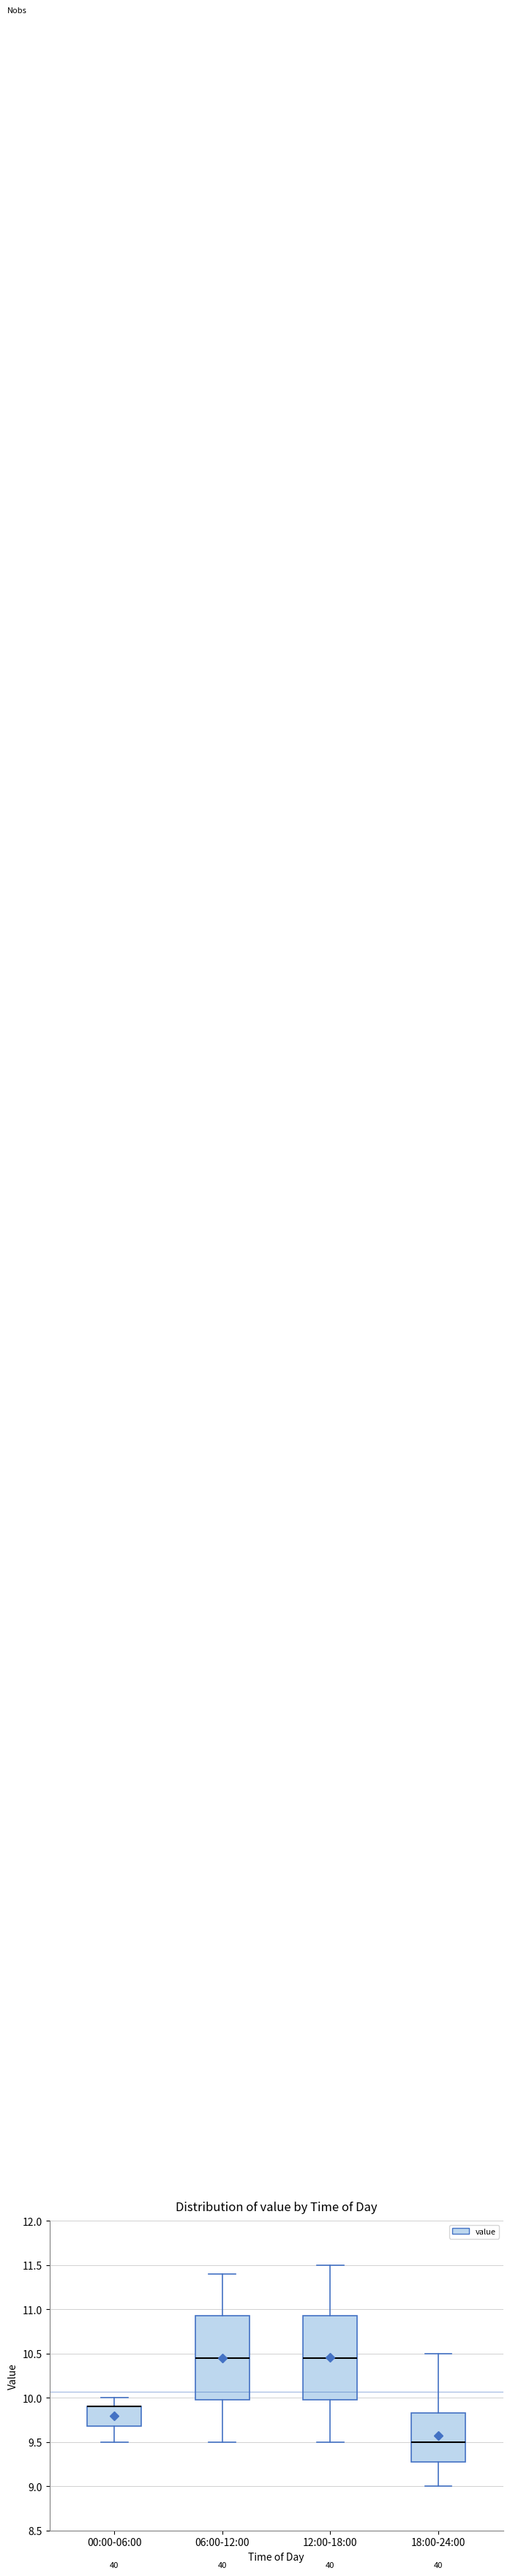

Reading left to right, transcribe this box plot: for each box, give where its median line is, the range the box spans, and where its two whiskers end, as read against the y-axis. The values are not printed on the chart, so give them approximately, as read against the axis.

00:00-06:00: median 9.90 (drawn on the box's upper edge), box 9.70 to 9.90, whiskers 9.50 to 10.00
06:00-12:00: median 10.45, box 10.00 to 10.95, whiskers 9.50 to 11.40
12:00-18:00: median 10.45, box 10.00 to 10.95, whiskers 9.50 to 11.50
18:00-24:00: median 9.50, box 9.30 to 9.85, whiskers 9.00 to 10.50